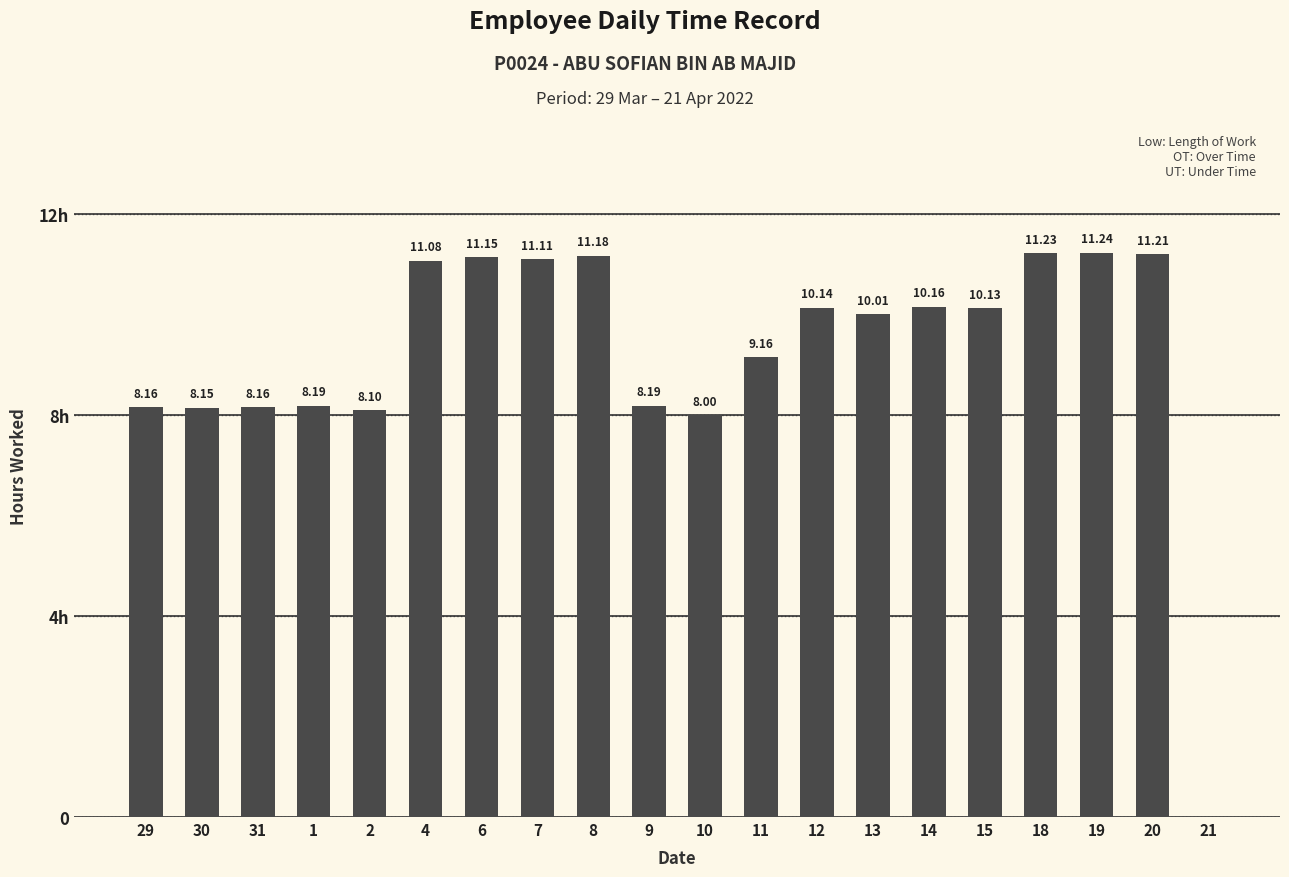

Does the chart contain stacked bars?

No